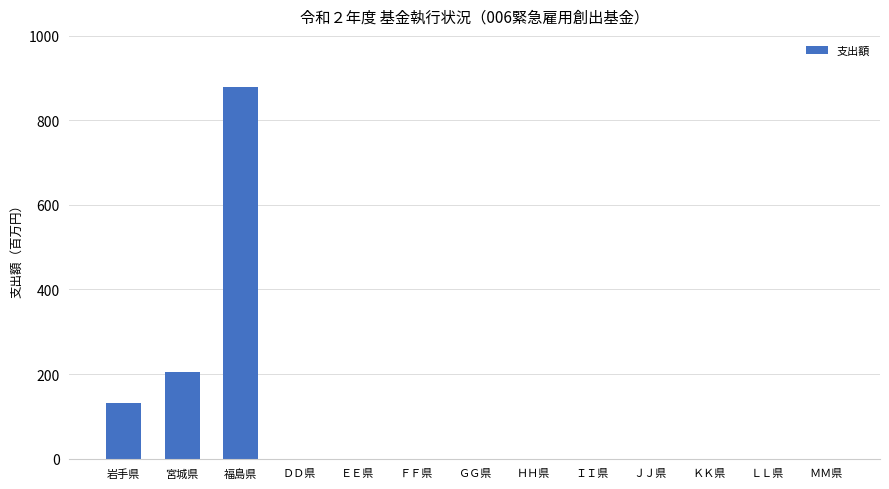

At which label is the value closest to 438?

宮城県